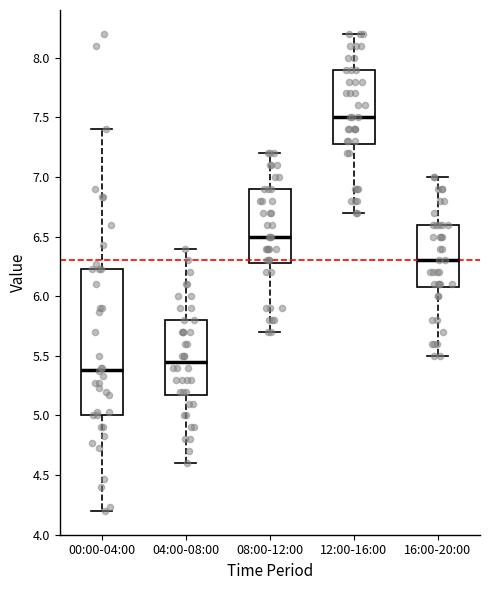

Reading left to right, read every box against the y-axis: the position of its median line, the range the box covers, and the ends of its whiskers. The values are not printed on the chart, so give them approximately, as read against the axis.

00:00-04:00: median 5.40, box 5.00 to 6.25, whiskers 4.20 to 7.40
04:00-08:00: median 5.45, box 5.20 to 5.80, whiskers 4.60 to 6.40
08:00-12:00: median 6.50, box 6.30 to 6.90, whiskers 5.70 to 7.20
12:00-16:00: median 7.50, box 7.30 to 7.90, whiskers 6.70 to 8.20
16:00-20:00: median 6.30, box 6.10 to 6.60, whiskers 5.50 to 7.00